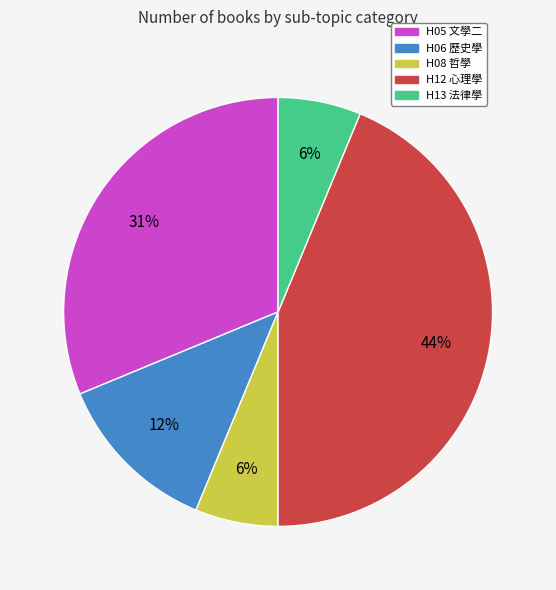

To the nearest percent, what is the average slice percentage?

20%